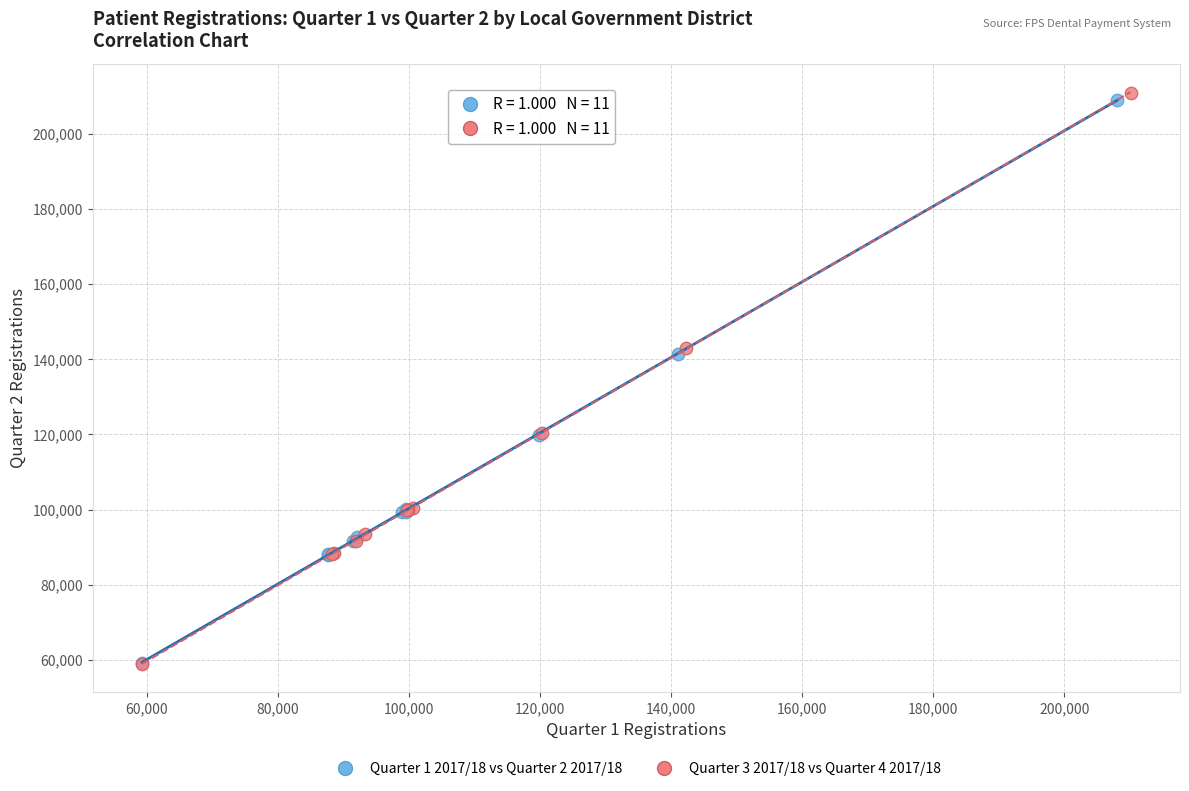

Which series has the widest spread of Y values?

Quarter 3 2017/18 vs Quarter 4 2017/18